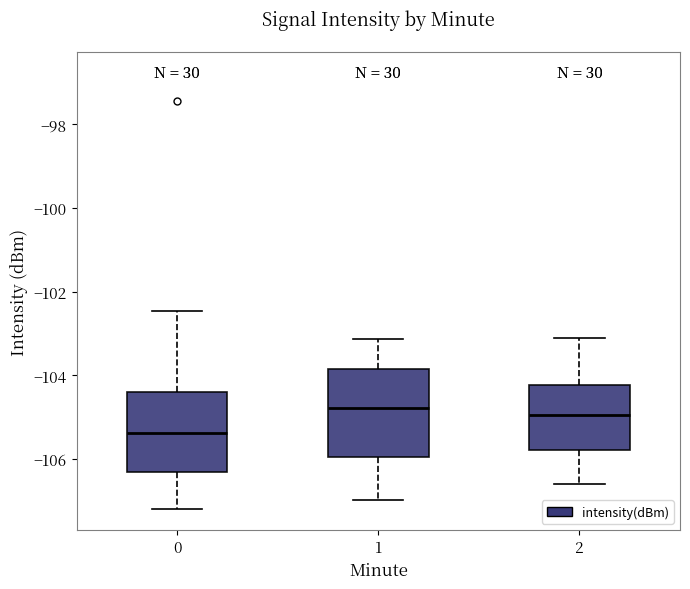

Where is the lower edge of the box at x = 1 on the y-axis? The values are not printed on the chart, so give them approximately, as read against the axis.

-106.0